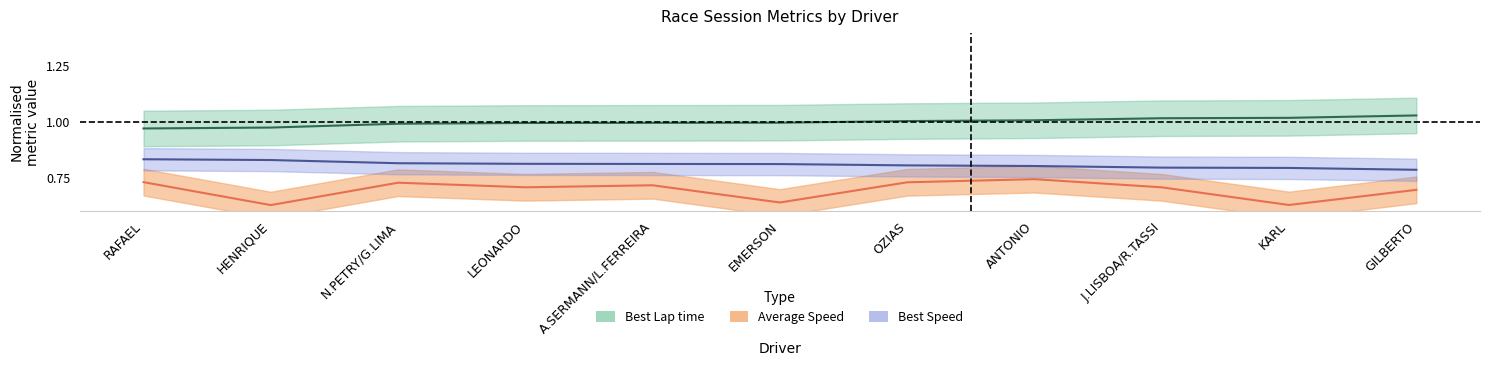

The Average Speed series shows 0.4 at RAFAEL. True or false?

False